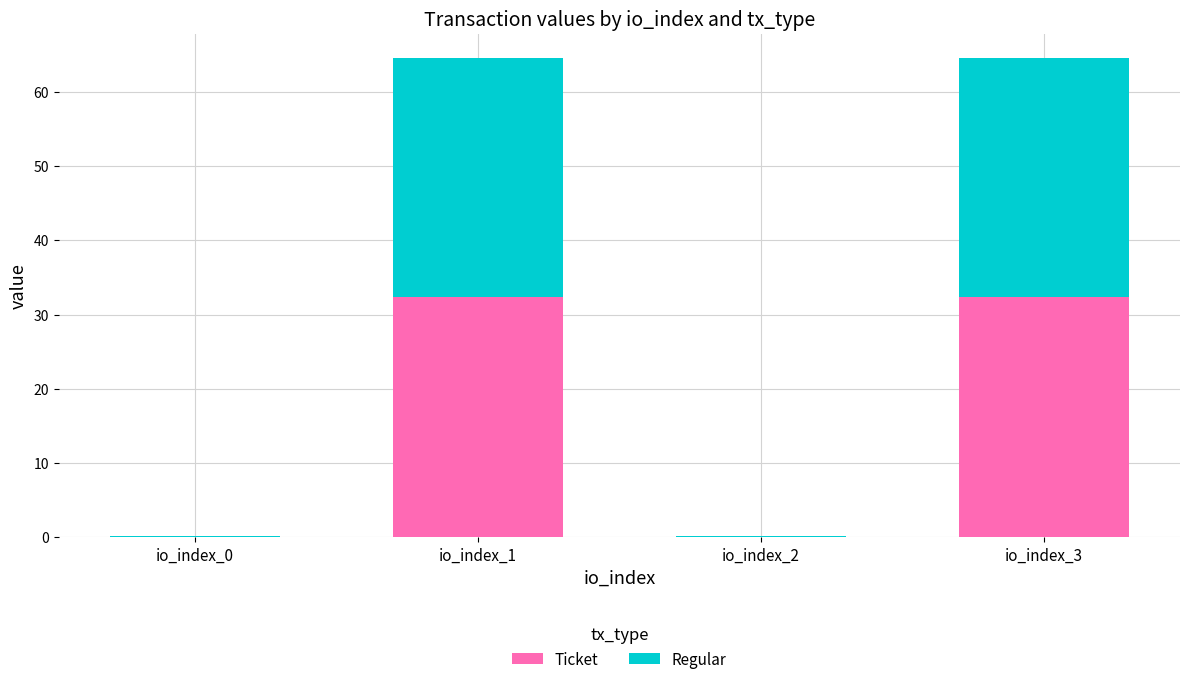

What is the total value across all series at io_index_3?

64.6